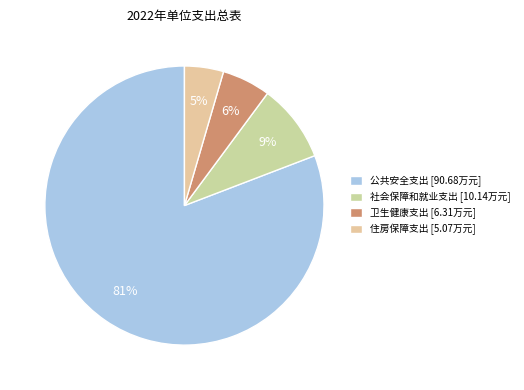

Is it true that 住房保障支出 is 5% of the pie?

True